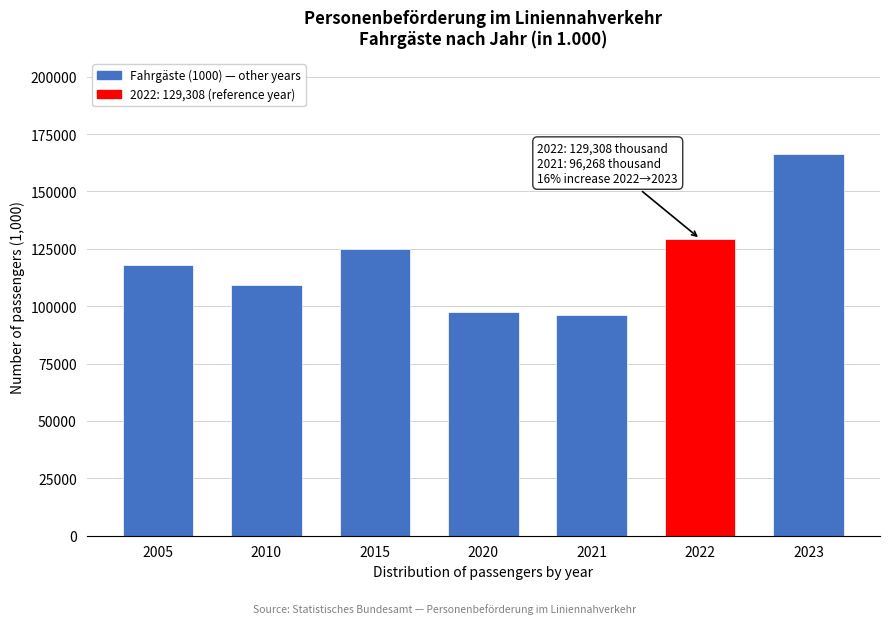

Reading right to left, list all the values displayed in this chart.

166411	129308	96268	97516	124750	109406	118085